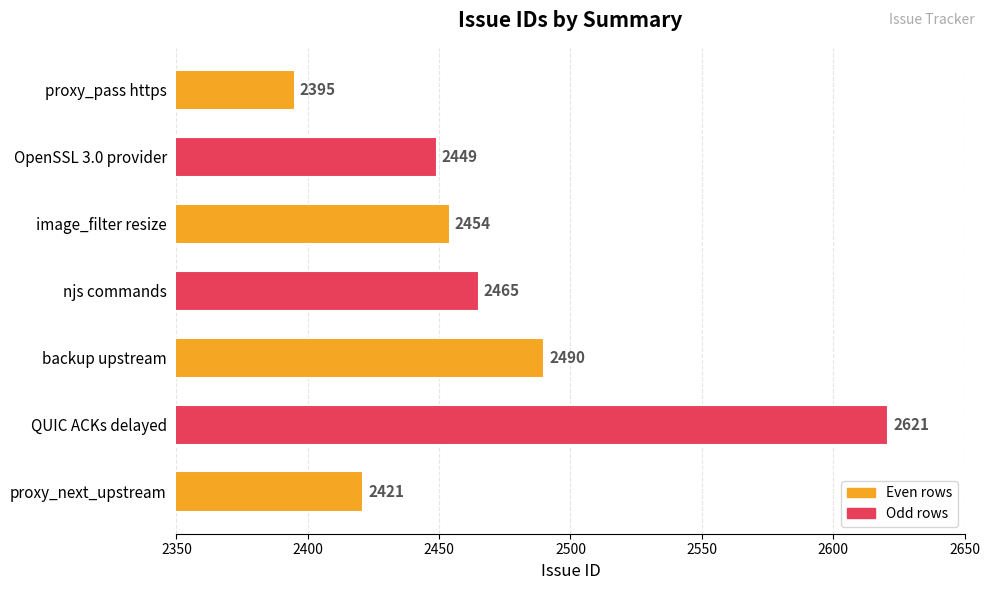

True or false: the data shows 2454 at image_filter resize.

True